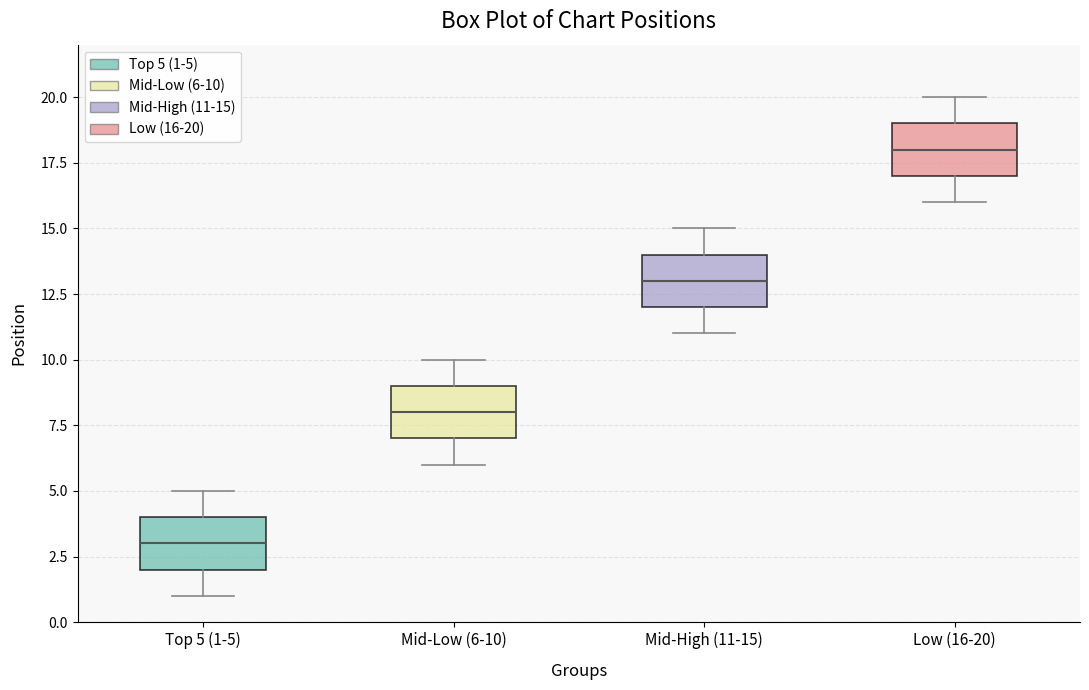

Reading left to right, read every box against the y-axis: the position of its median line, the range the box covers, and the ends of its whiskers. The values are not printed on the chart, so give them approximately, as read against the axis.

Top 5 (1-5): median 3, box 2 to 4, whiskers 1 to 5
Mid-Low (6-10): median 8, box 7 to 9, whiskers 6 to 10
Mid-High (11-15): median 13, box 12 to 14, whiskers 11 to 15
Low (16-20): median 18, box 17 to 19, whiskers 16 to 20